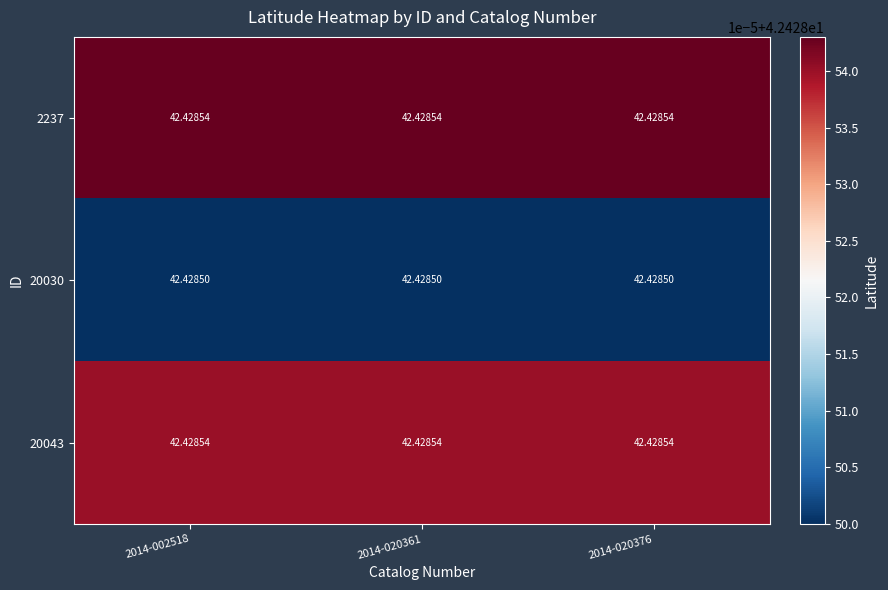

Rank the categories by 20030 value from highest to lowest.

2014-002518, 2014-020361, 2014-020376